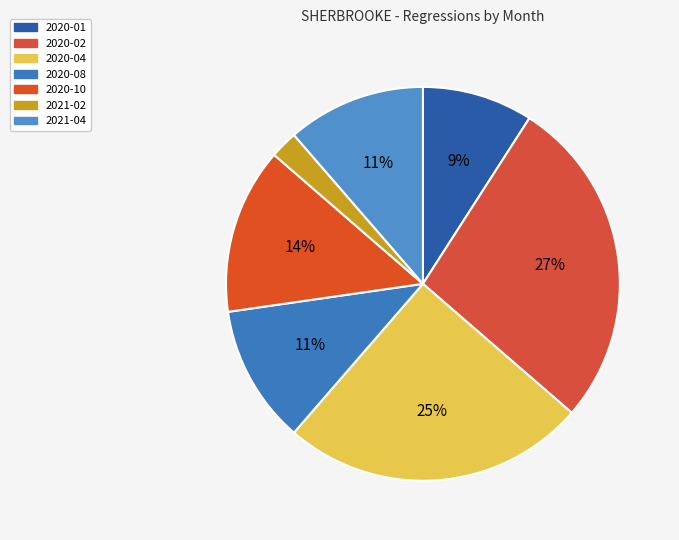

True or false: 2020-04 accounts for 25% of the total.

True